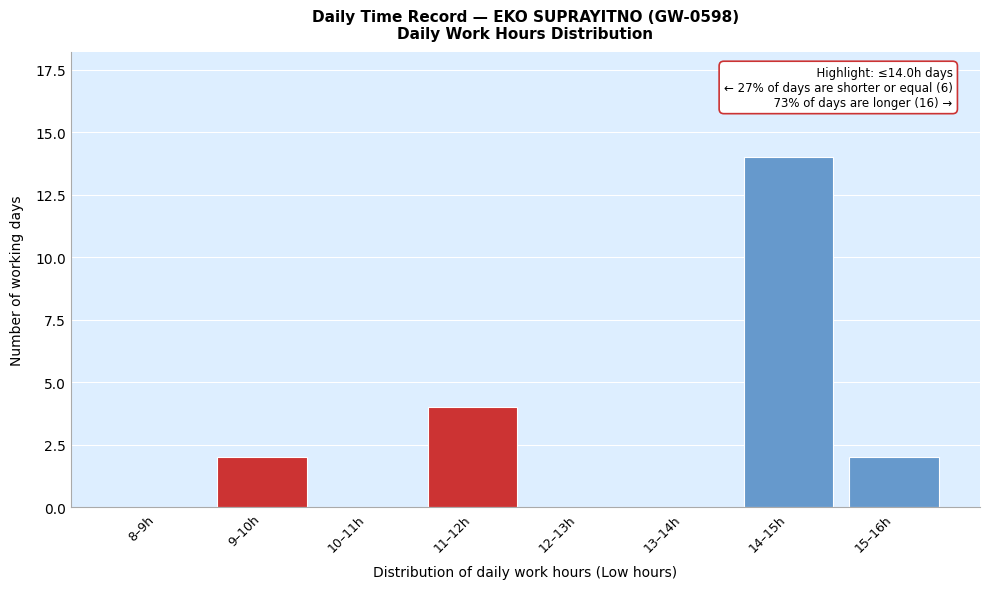

Reading right to left, transcribe all the data shown in this chart.

15–16h=2	14–15h=14	13–14h=0	12–13h=0	11–12h=4	10–11h=0	9–10h=2	8–9h=0